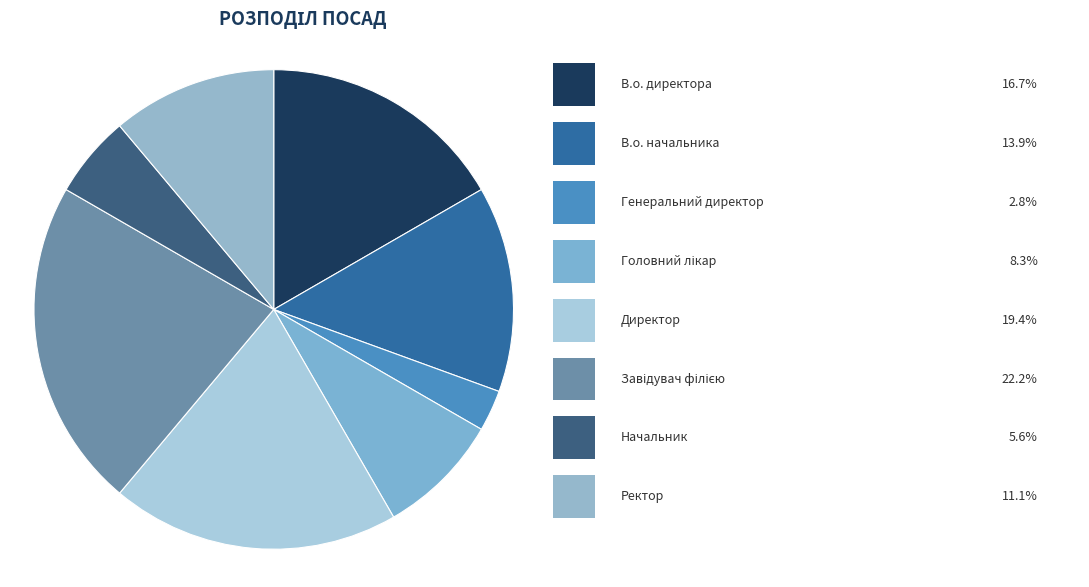

Which category has the biggest portion of the pie?

Завідувач філією